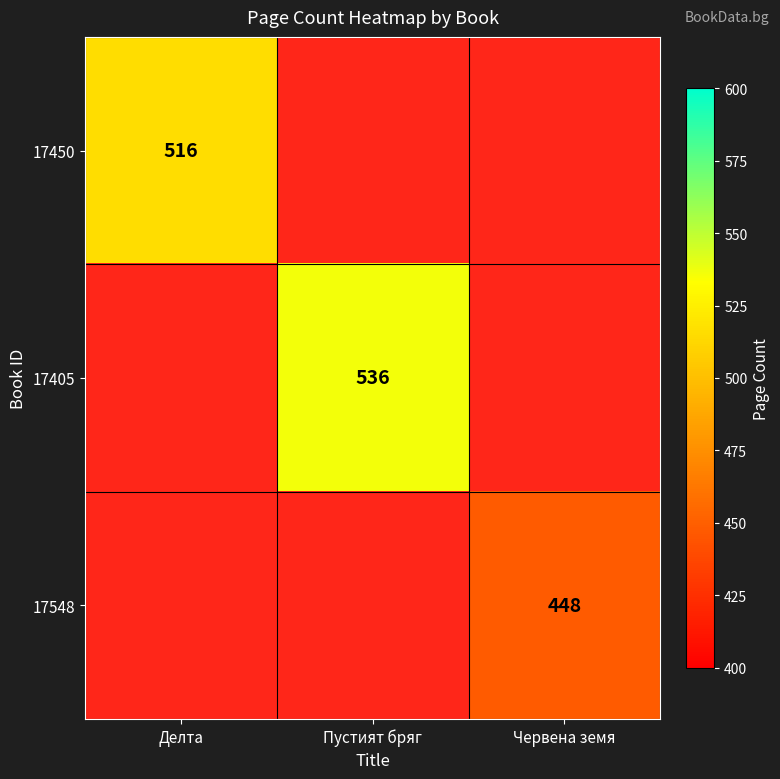

The value of 17450 at Делта is 273. True or false?

False